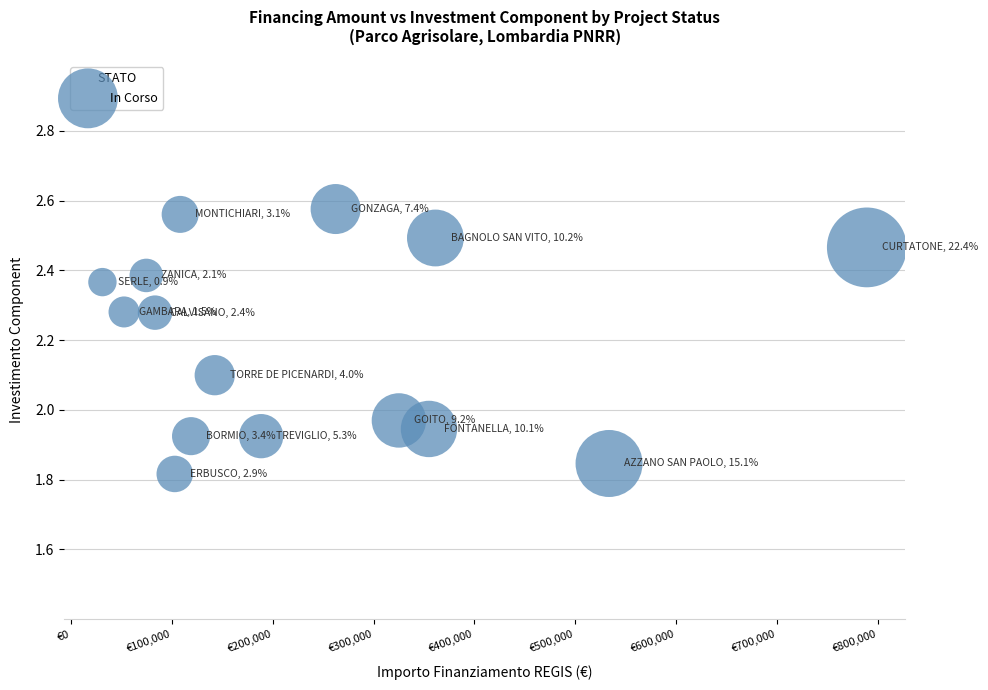

What is the range of X values (max minus min)?

758374.4